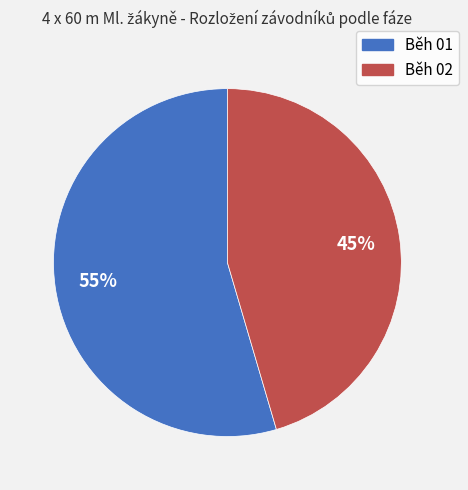

Does Běh 02 represent more than half of the total?

No